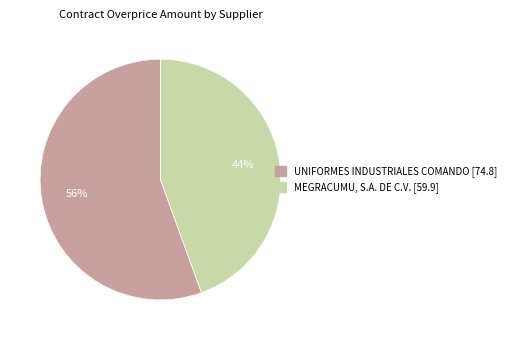

To the nearest percent, what is the average slice percentage?

50%